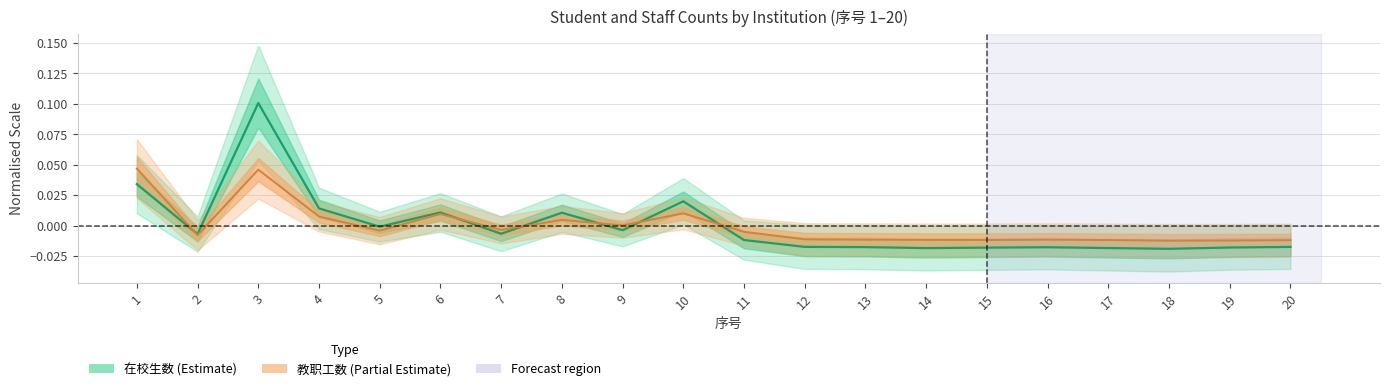

What are all the series names shown in the legend?

在校生数, 教职工数